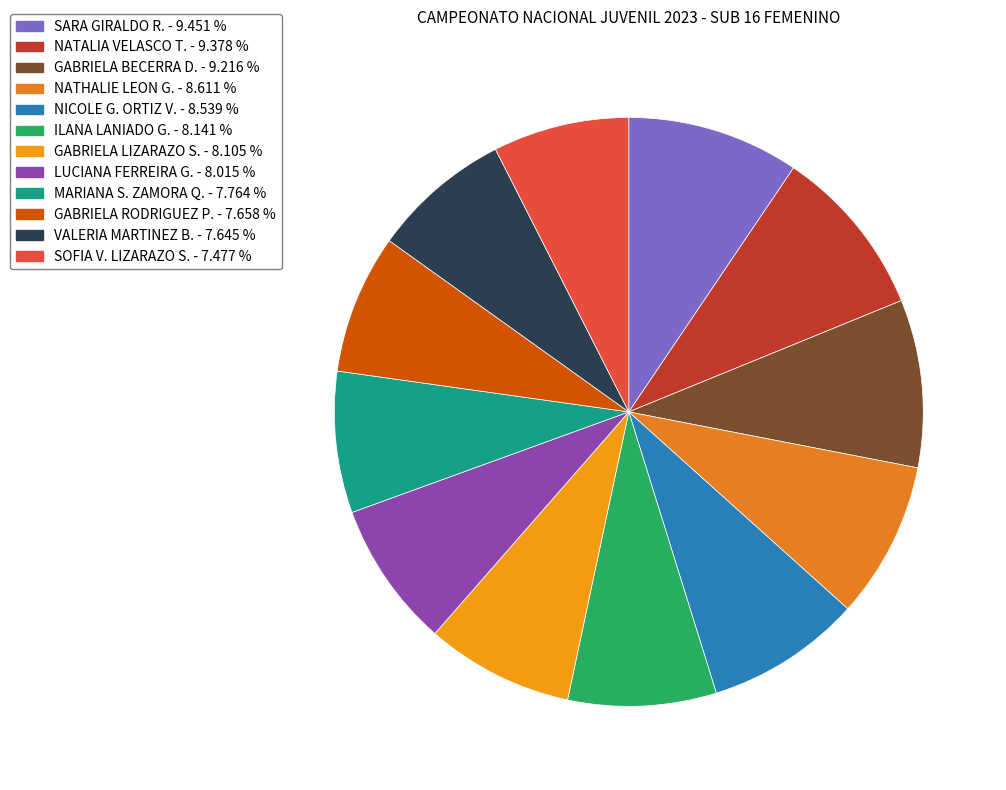

What is the ratio of the value at NATALIA VELASCO T. to the value at MARIANA S. ZAMORA Q.?

1.2